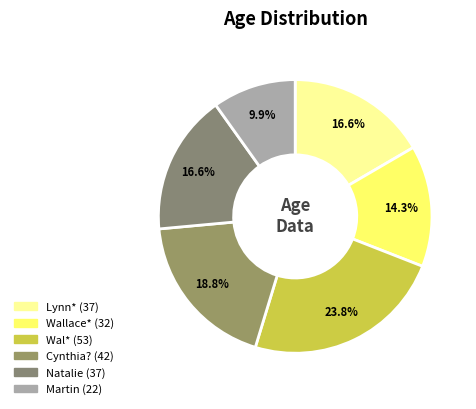

Count the number of slices in the pie.

6